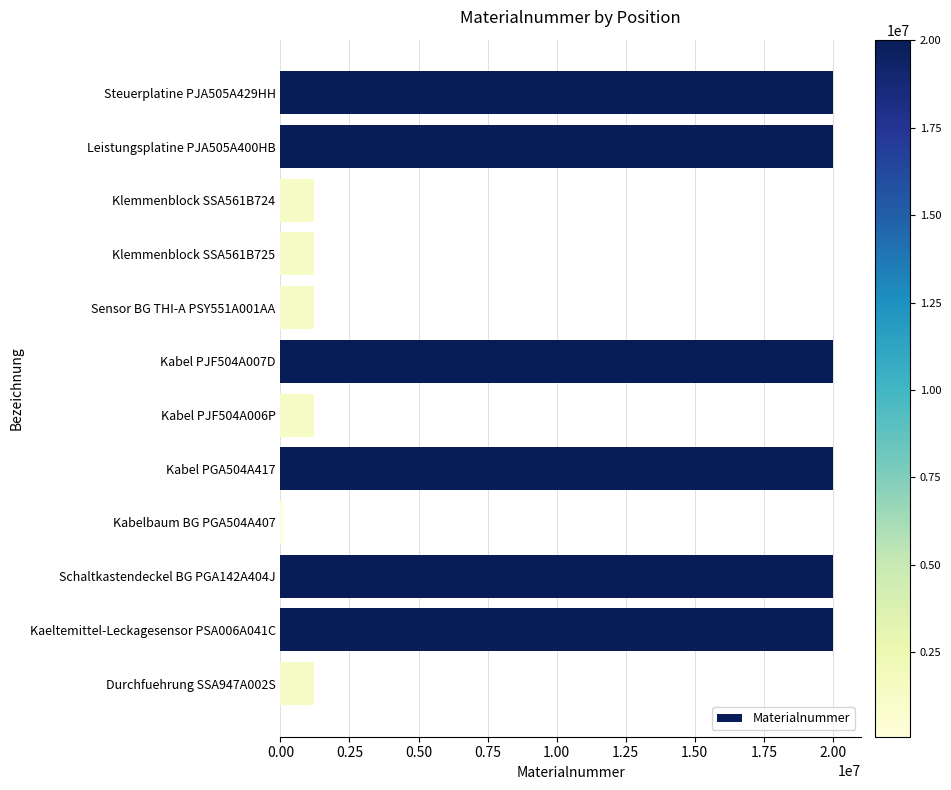

What is the sum of all values?

126250218